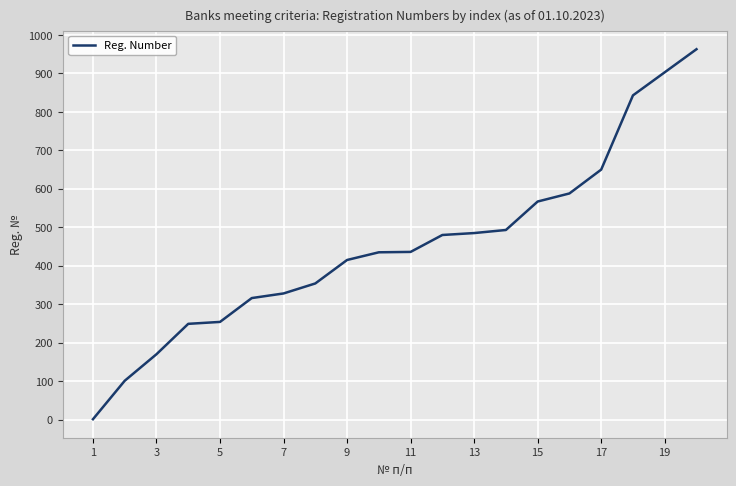

What is the maximum value shown in the chart?

963